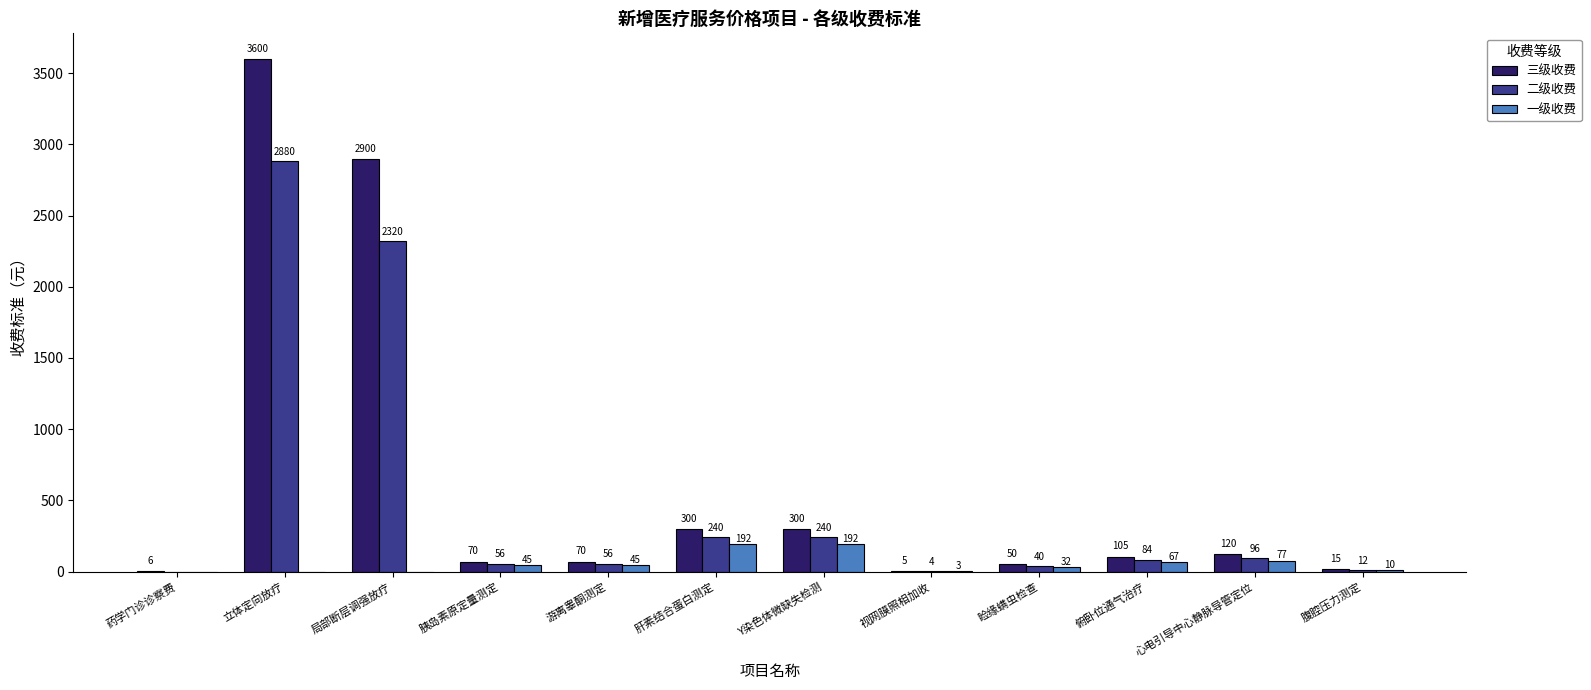

Reading left to right, transcribe all the data shown in this chart.

三级收费: 6	3600	2900	70	70	300	300	5	50	105	120	15
二级收费: 0	2880	2320	56	56	240	240	4	40	84	96	12
一级收费: 0	0	0	45	45	192	192	3	32	67	77	10